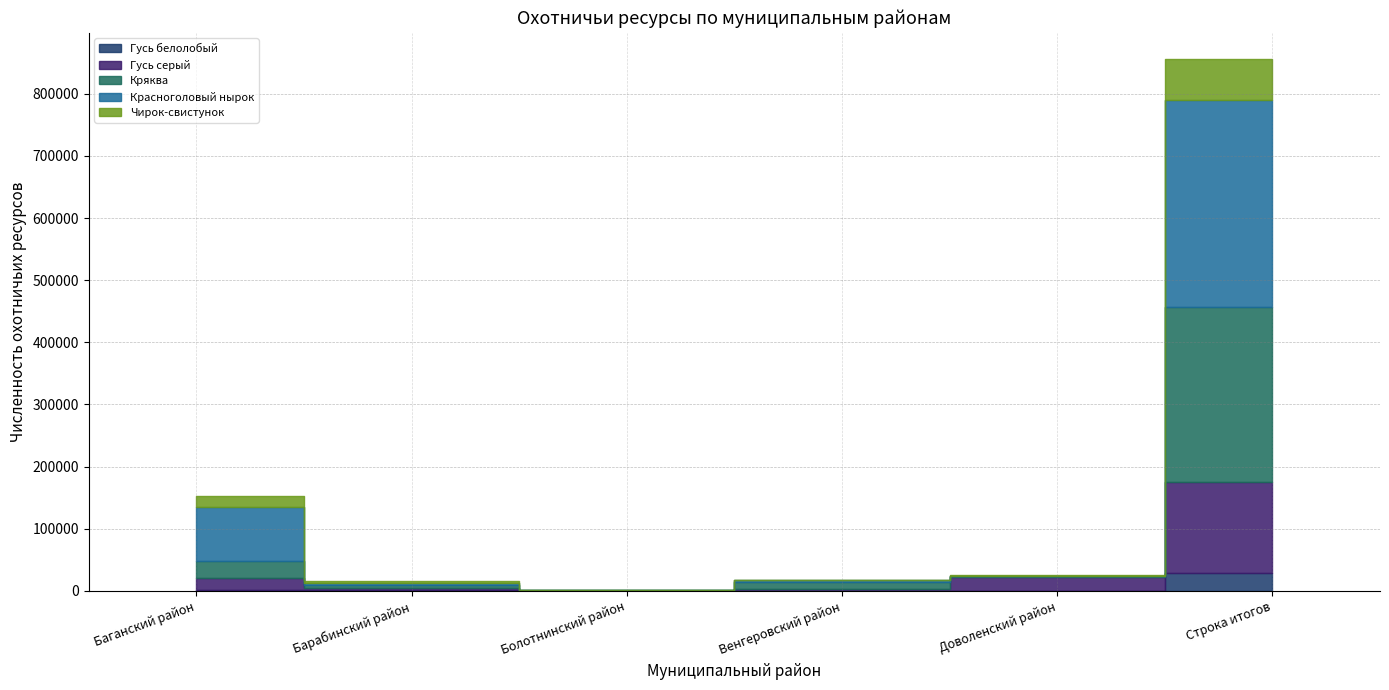

Reading right to left, extract all data points from this chart.

Гусь белолобый: Строка итогов=29003	Доволенский район=437	Венгеровский район=0	Болотнинский район=0	Барабинский район=725	Баганский район=1310
Гусь серый: Строка итогов=145950	Доволенский район=21527	Венгеровский район=3474	Болотнинский район=38	Барабинский район=4405	Баганский район=19618
Кряква: Строка итогов=281232	Доволенский район=1851	Венгеровский район=10941	Болотнинский район=1674	Барабинский район=4074	Баганский район=27923
Красноголовый нырок: Строка итогов=334541	Доволенский район=819	Венгеровский район=2476	Болотнинский район=25	Барабинский район=4129	Баганский район=85584
Чирок-свистунок: Строка итогов=64674	Доволенский район=542	Венгеровский район=1357	Болотнинский район=419	Барабинский район=3024	Баганский район=18869